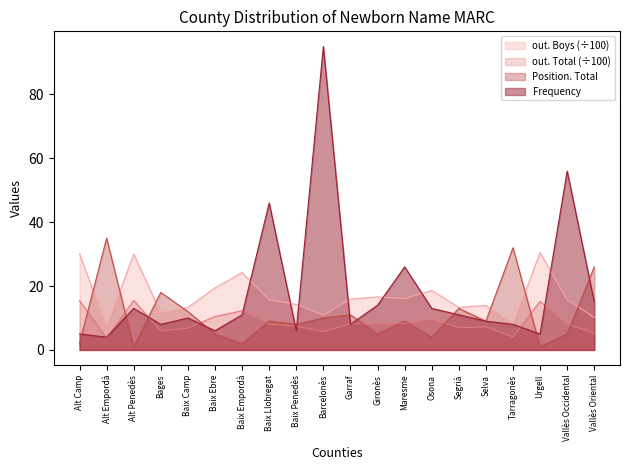

What is the difference between the Position. Total values at Maresme and Gironès?

4.0